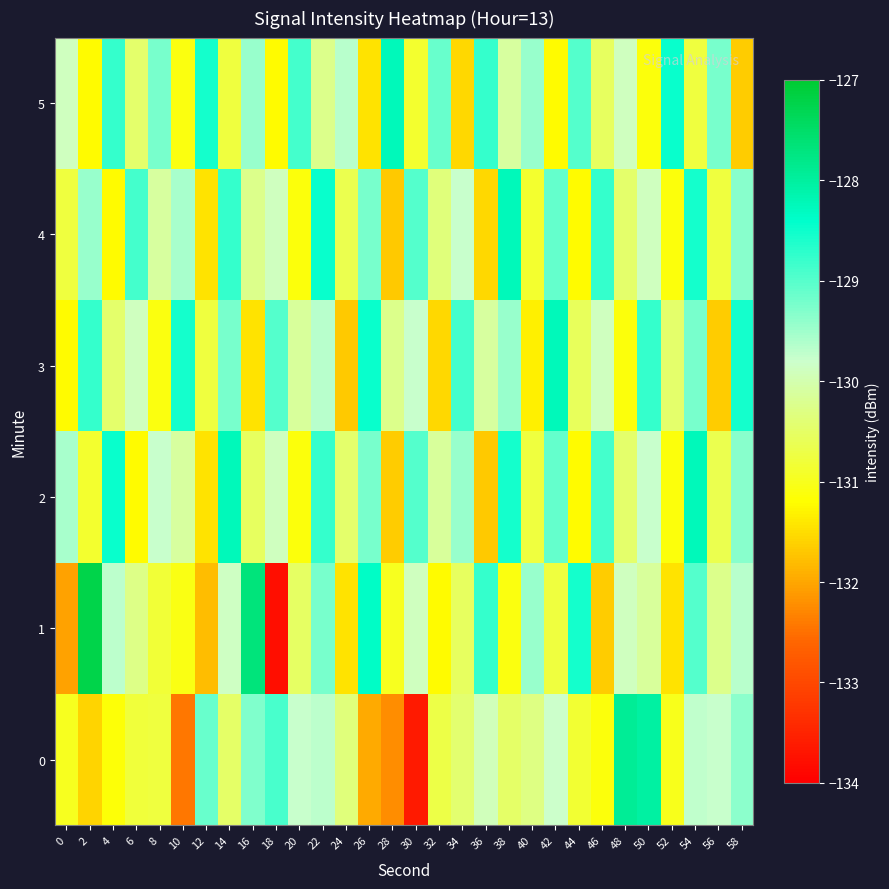

Which has a higher value, 26 or 18?

18